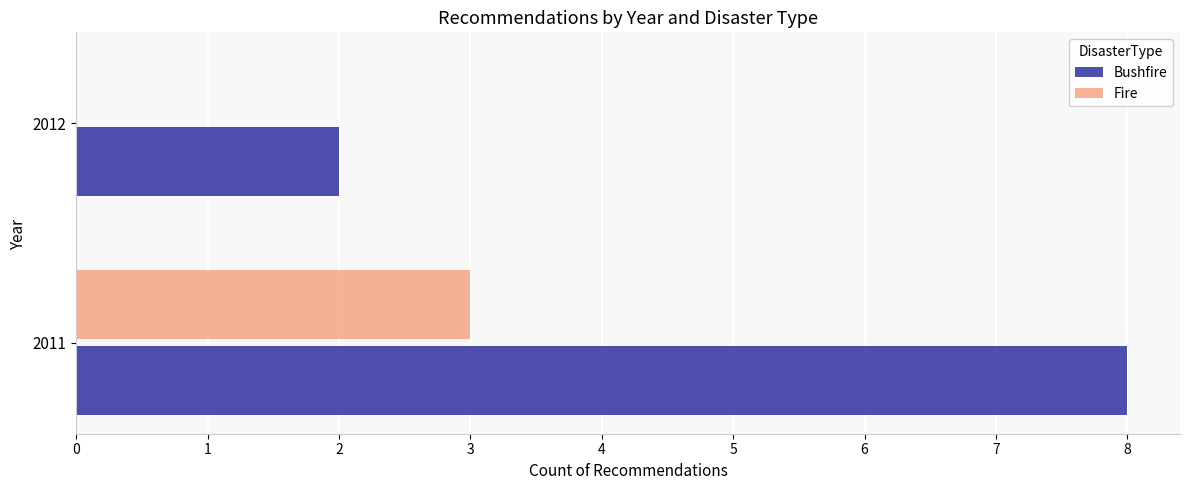

The value of Bushfire at 2011 is 8. True or false?

True